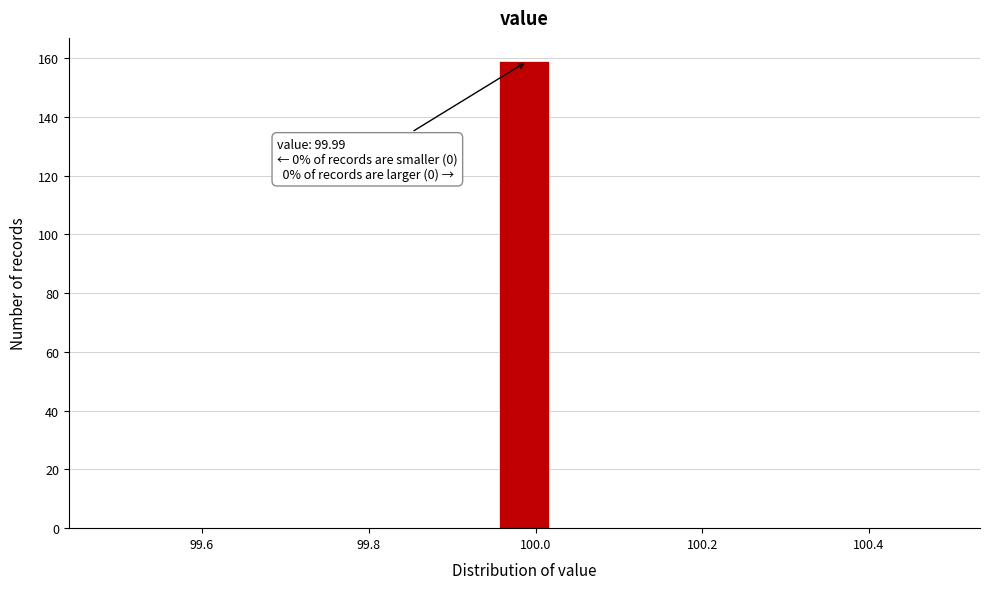

Read against the x-axis, roughly where is the centre of the tallest bar?

99.98